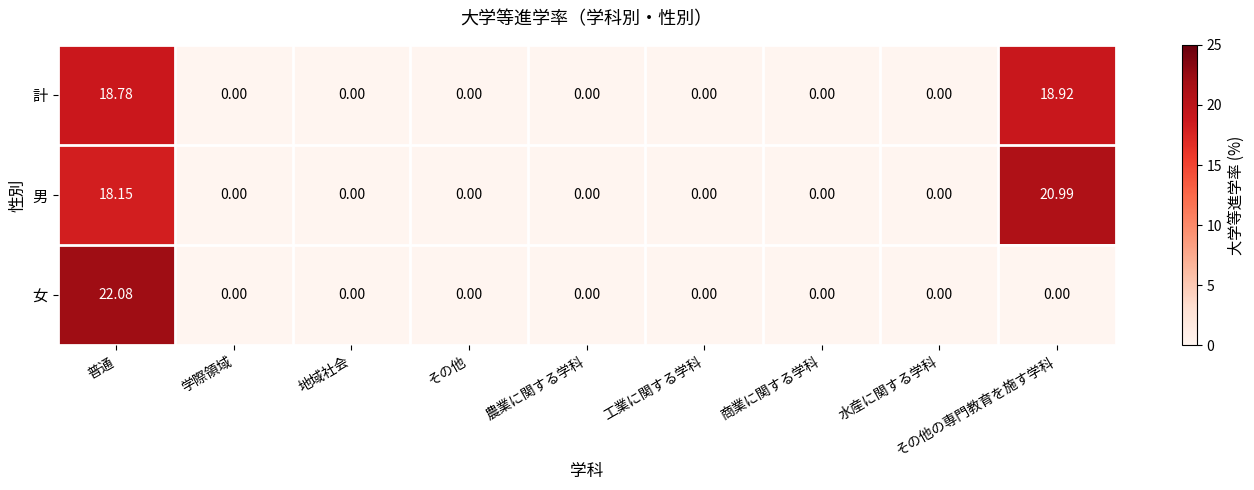

Is the value of 計 at 学際領域 greater than the value of 男 at 普通?

No